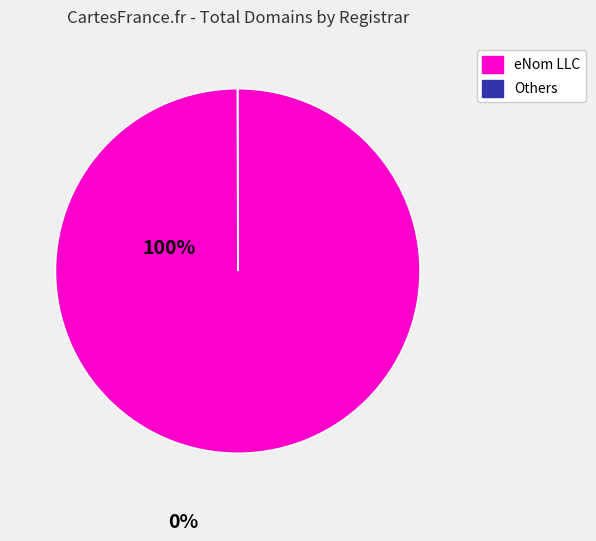

Does any single category account for the majority?

Yes